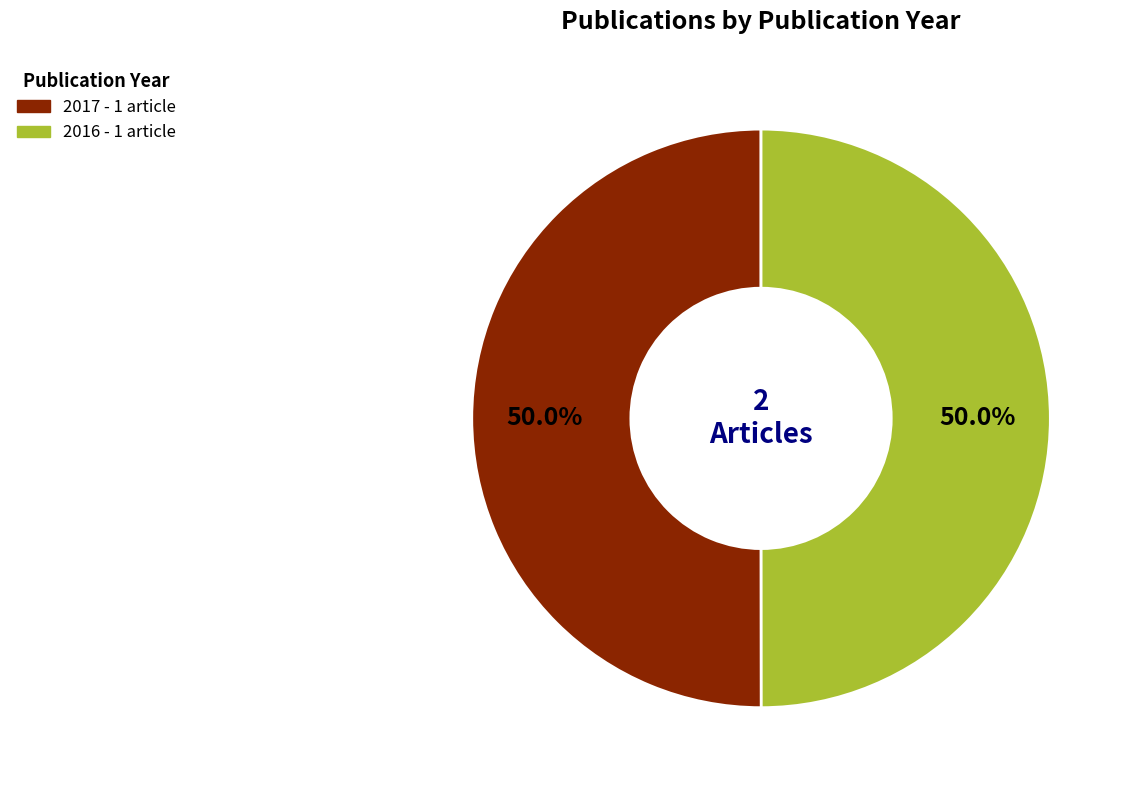

To the nearest percent, what is the combined percentage of 2016 and 2017?

100%